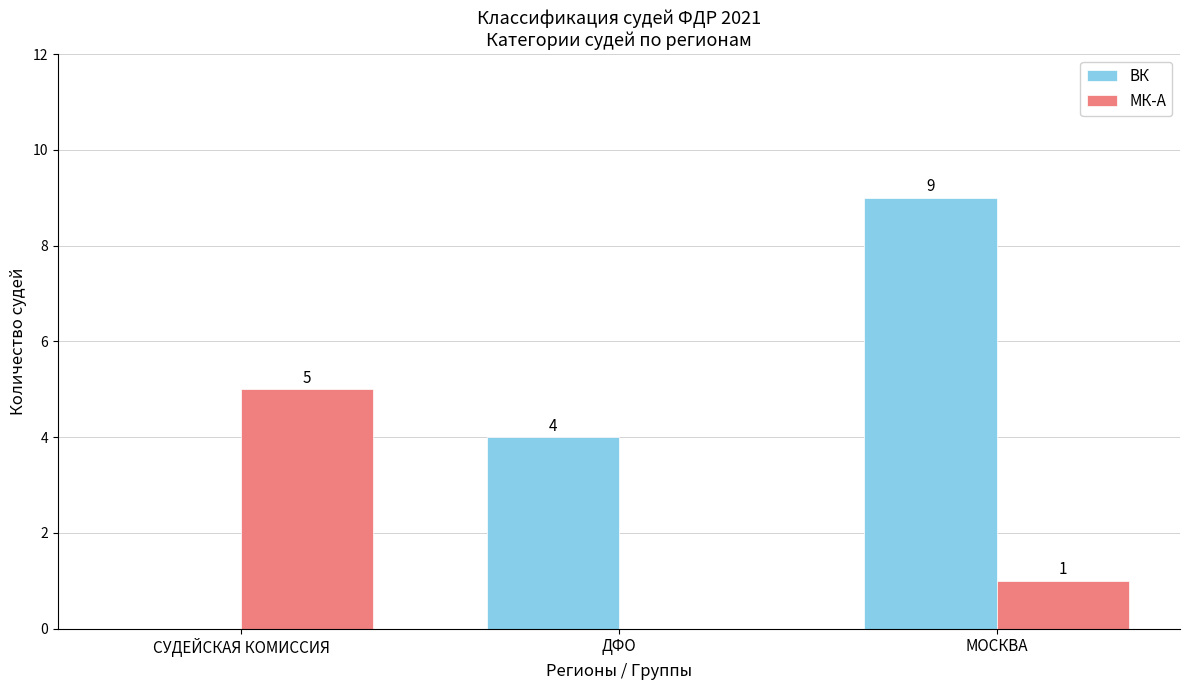

Between ДФО and МОСКВА, which series saw the biggest shift?

ВК